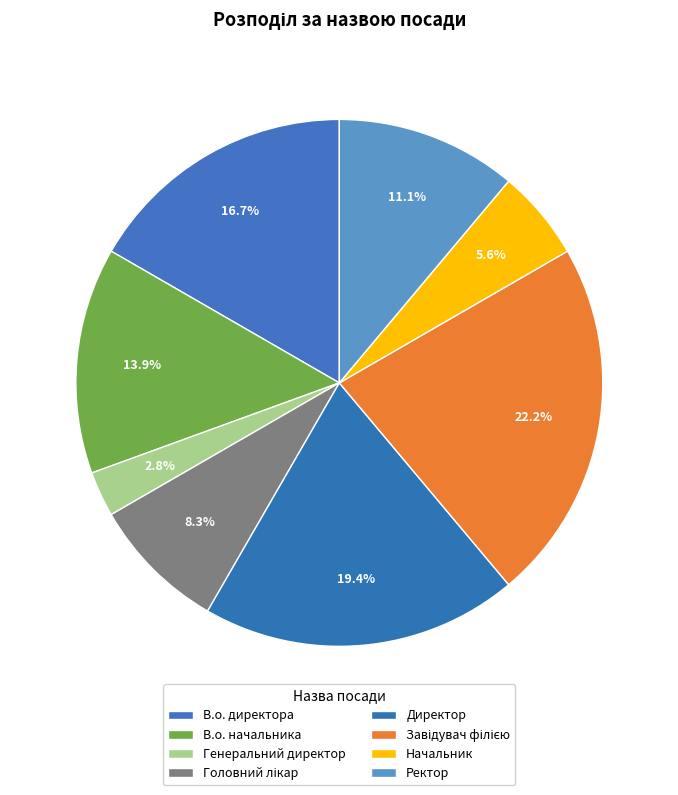

Is there any slice that represents more than half of the pie?

No